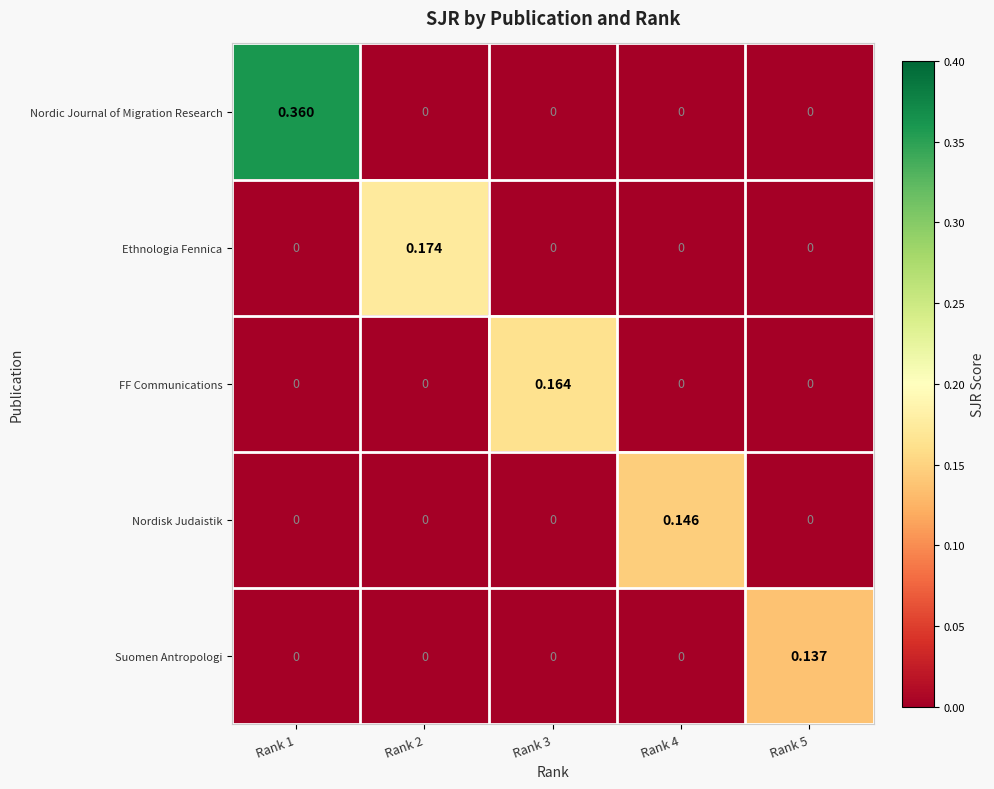

Which series has the largest range (max minus min)?

Nordic Journal of Migration Research